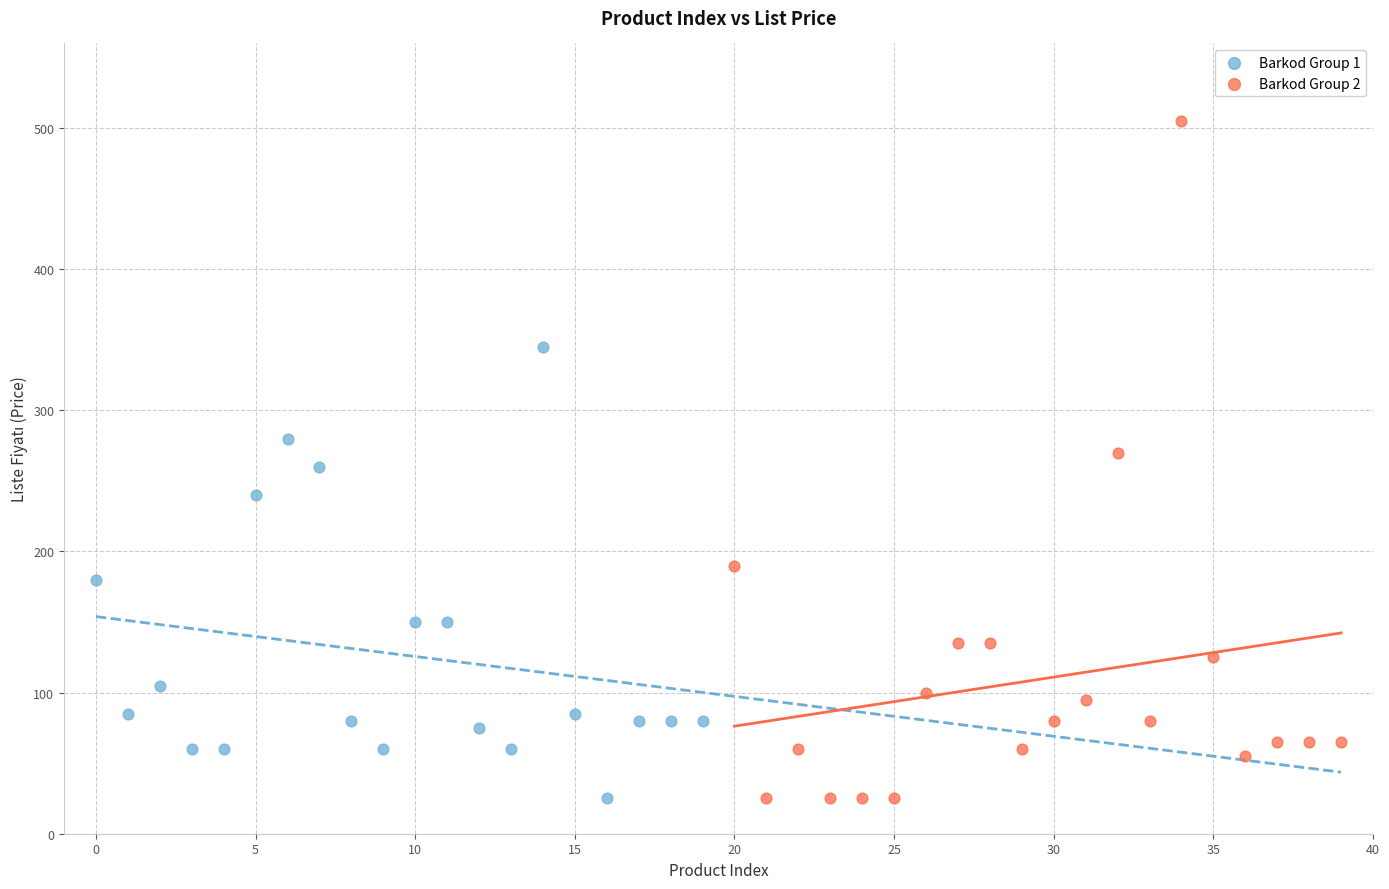

Which series has the widest spread of Y values?

Barkod Group 2